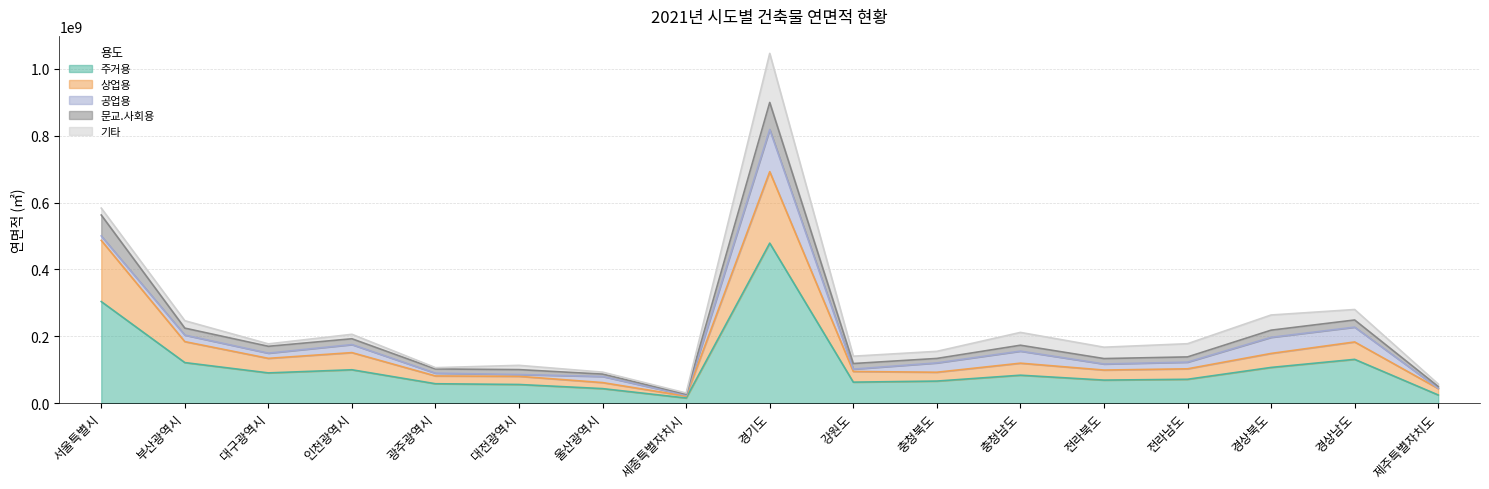

Where does the 문교.사회용 series first go above 138355405?

서울특별시